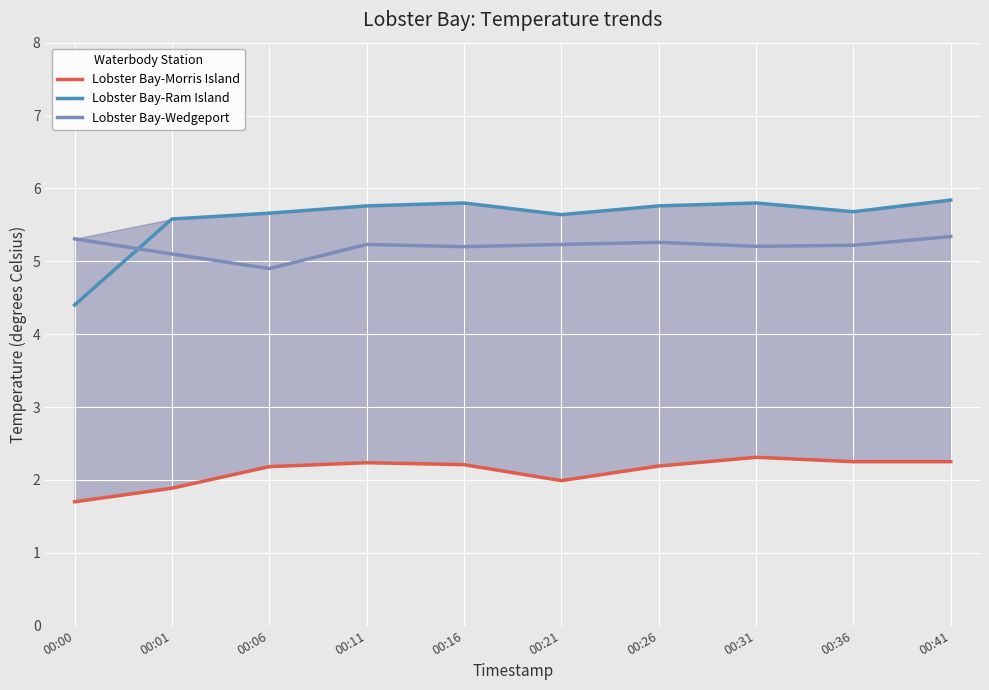

Which series changed the most between 00:01 and 00:26?

Lobster Bay-Morris Island